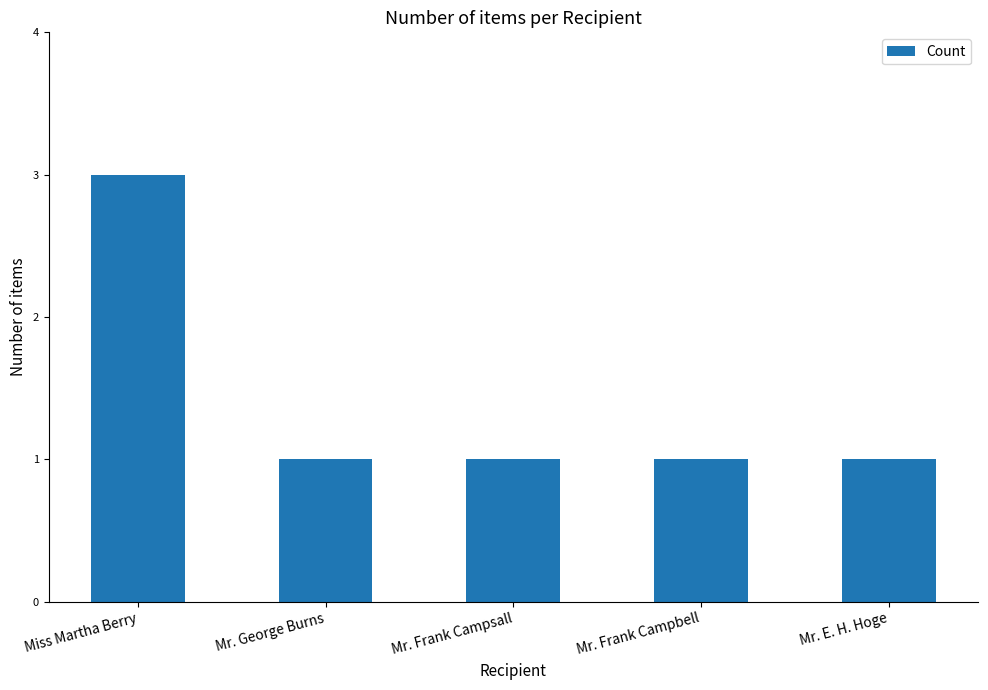

Which label corresponds to the largest value in the chart?

Miss Martha Berry